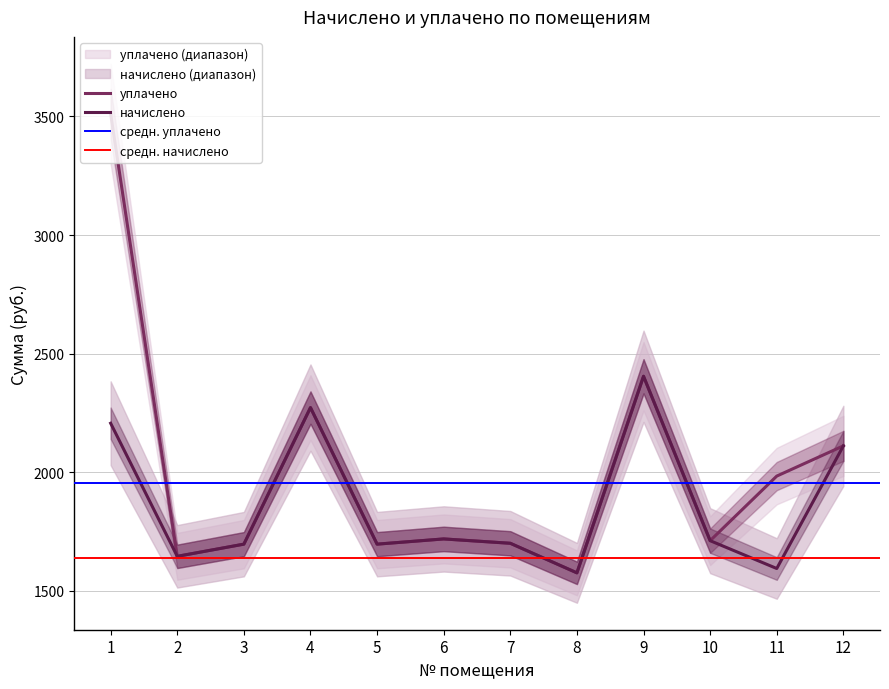

Is this an area chart (filled region under the line)?

No